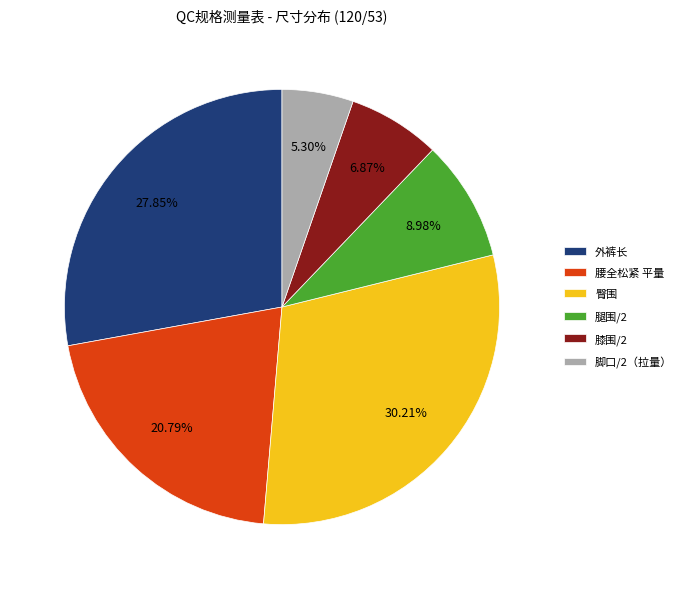

To the nearest percent, what is the combined percentage of 膝围/2 and 脚口/2（拉量）?

12%